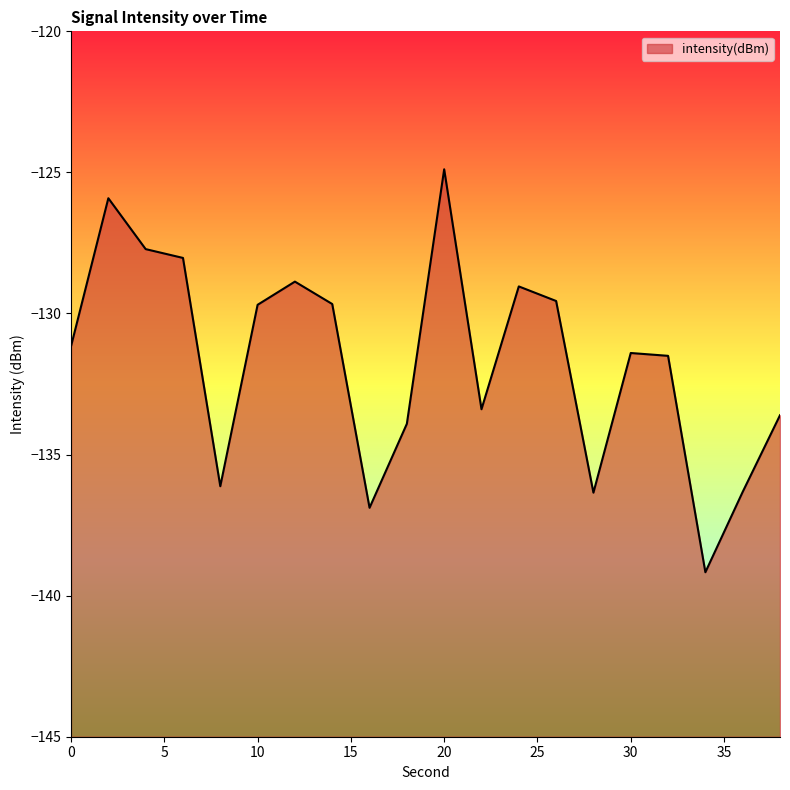

Does the chart display data point markers on the line(s)?

No